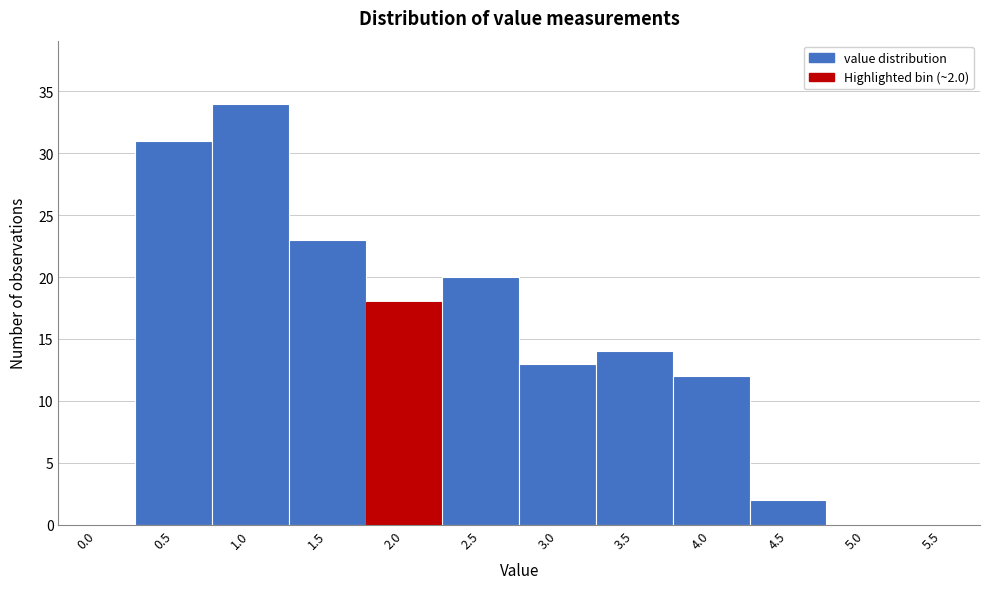

Reading left to right, transcribe all the data shown in this chart.

0.0=0	0.5=31	1.0=34	1.5=23	2.0=18	2.5=20	3.0=13	3.5=14	4.0=12	4.5=2	5.0=0	5.5=0